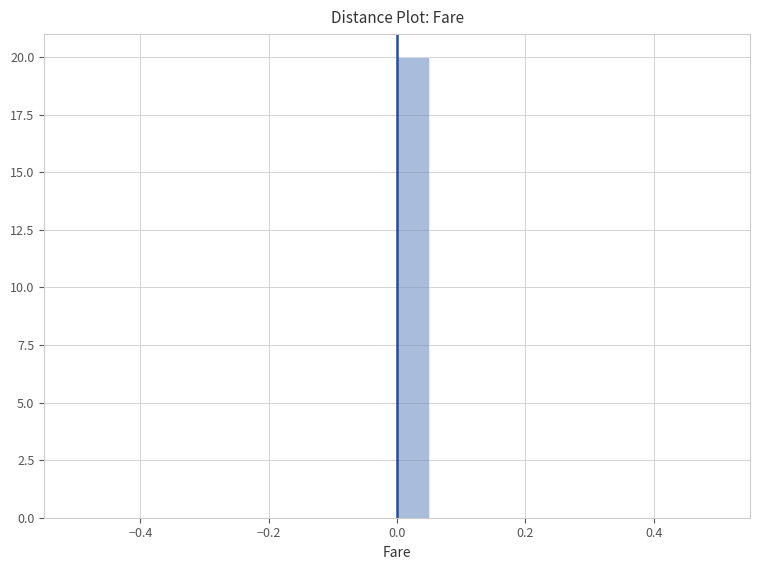

Around what value on the x-axis is the tallest bar? Give the approximate position of its centre, as read against the axis.

0.02